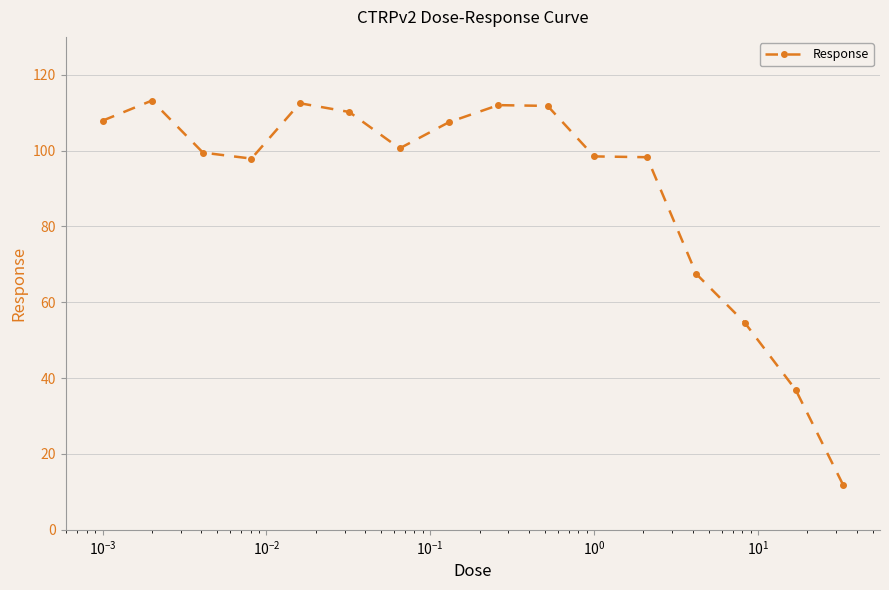

What is the value of the 6th point from the left?

110.2